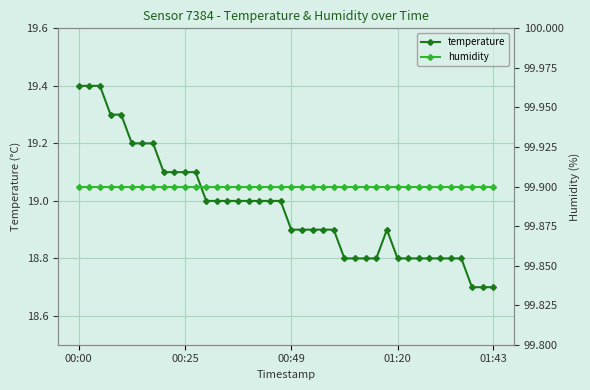

The value of temperature at 38 is 18.7. True or false?

True